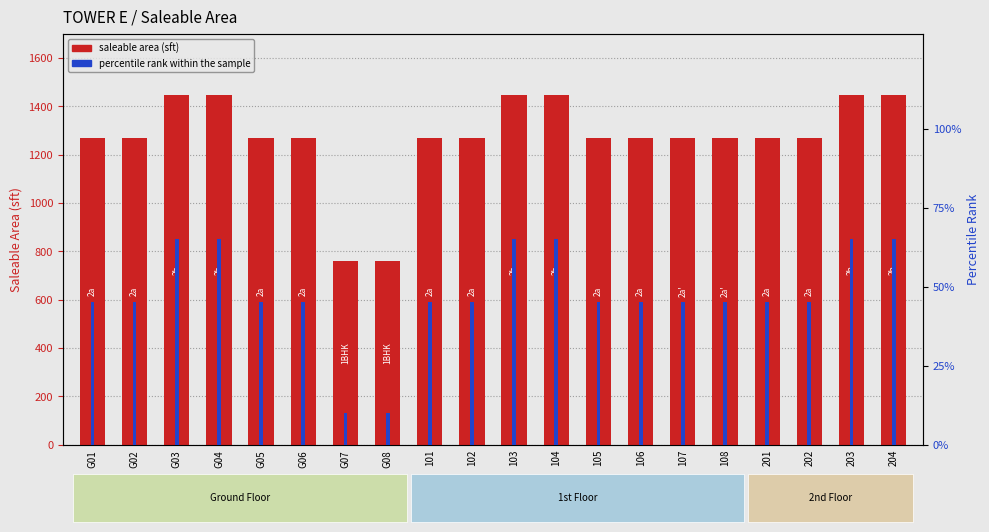

How many values in the percentile rank within the sample series exceed 45?

6